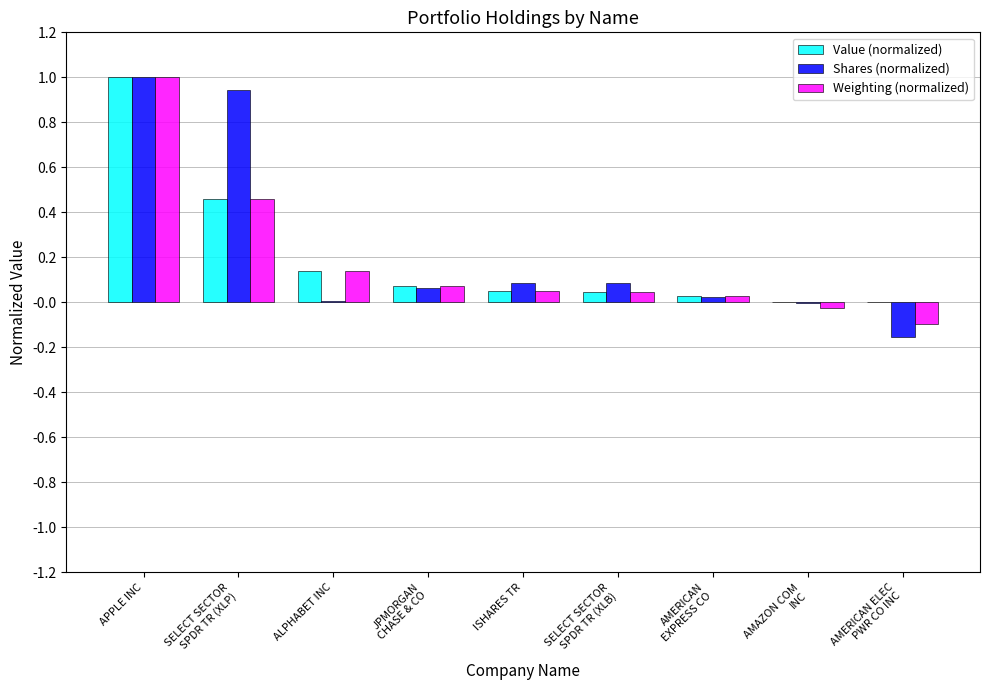

Is it true that Shares (normalized) equals 1.7 at APPLE INC?

False